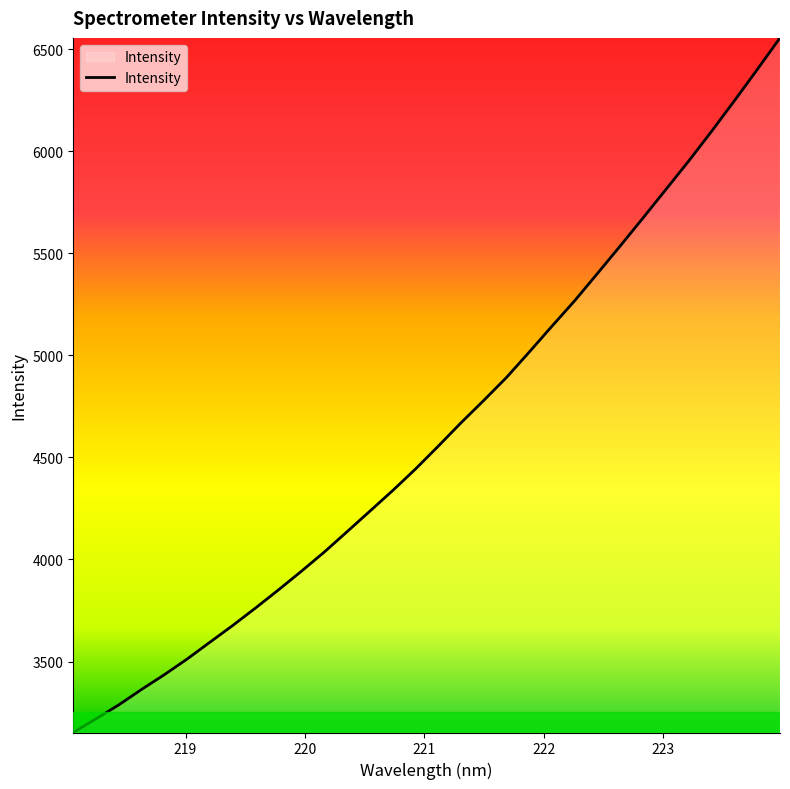

Count the number of values greater than 4555.

16